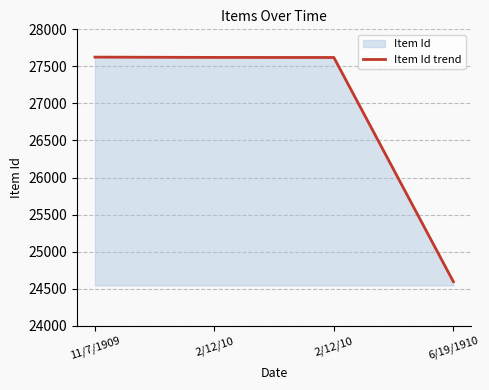

Is it true that the value at 6/19/1910 is 10575?

False